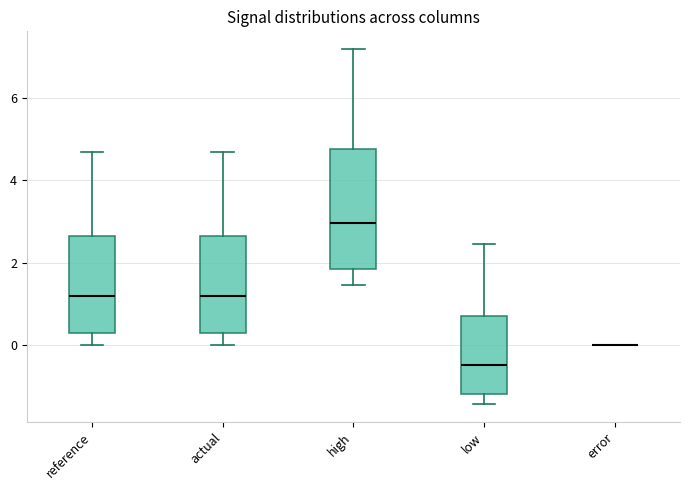

Which box is the tallest, from its lower edge to its upper edge?

high